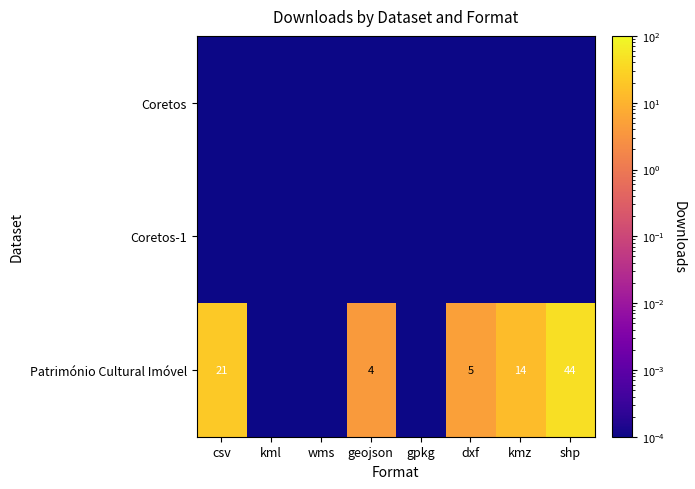

Between gpkg and dxf, which series saw the biggest shift?

Património Cultural Imóvel